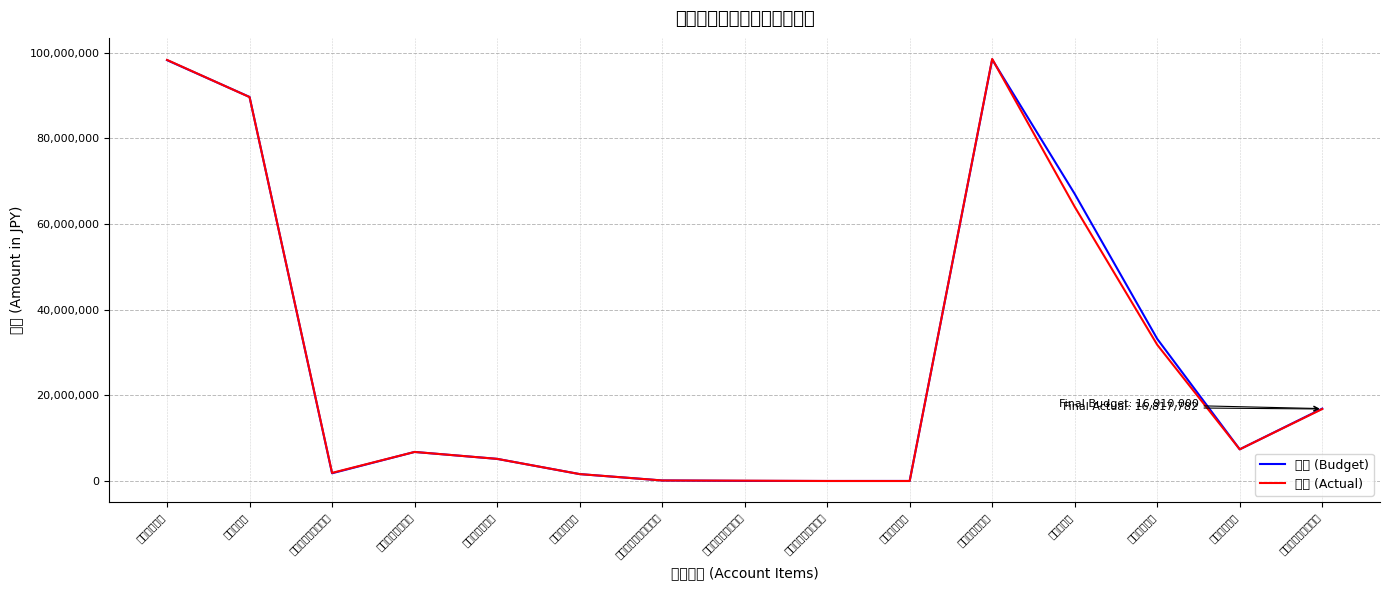

At how many categories does at least one series exceed 46425503?

4